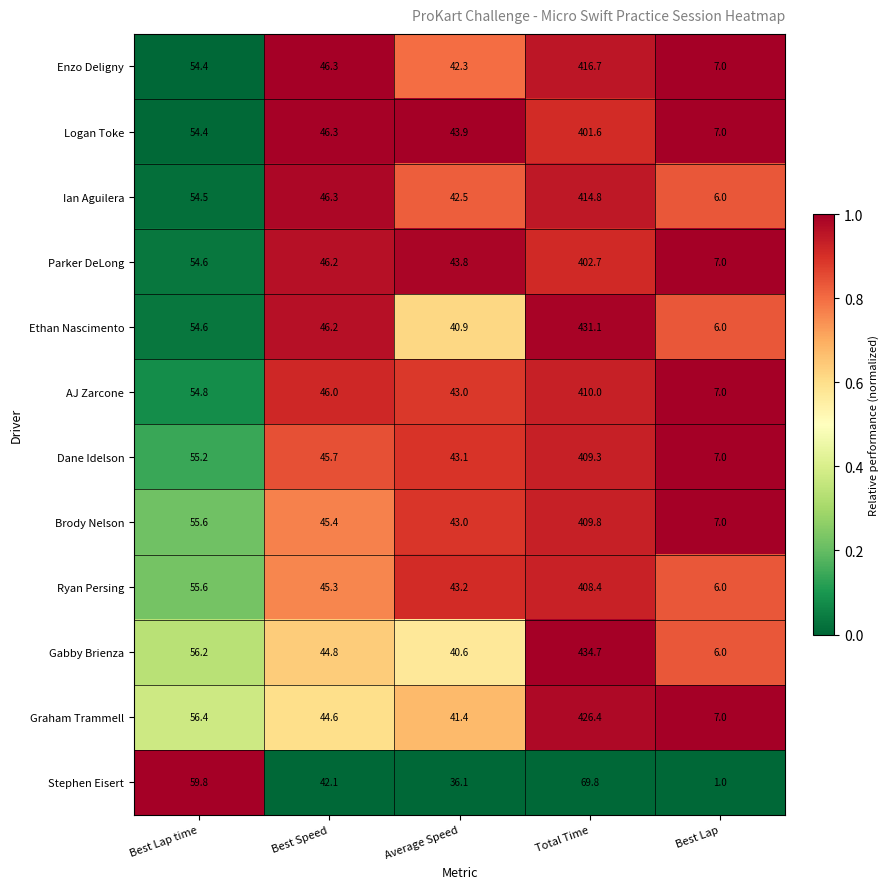

True or false: Dane Idelson has a value of 7.0 at Best Lap.

True